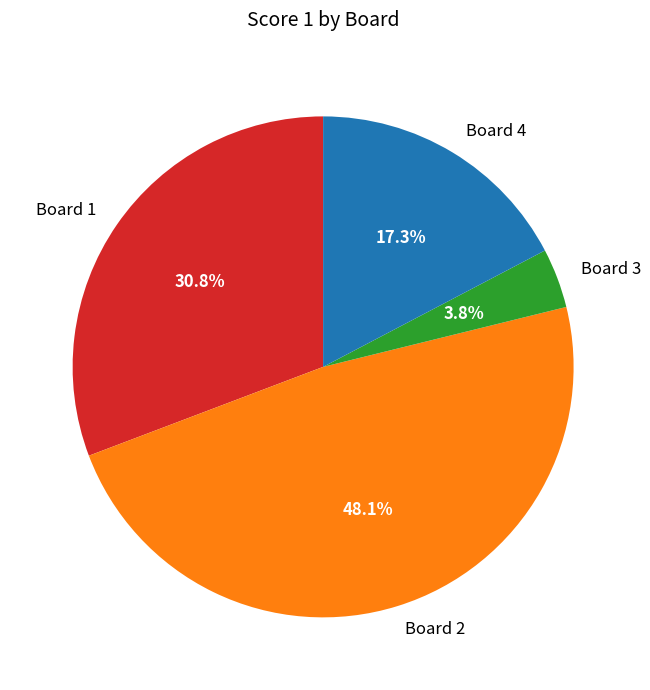

What portion of the pie excludes Board 3?

96.2%